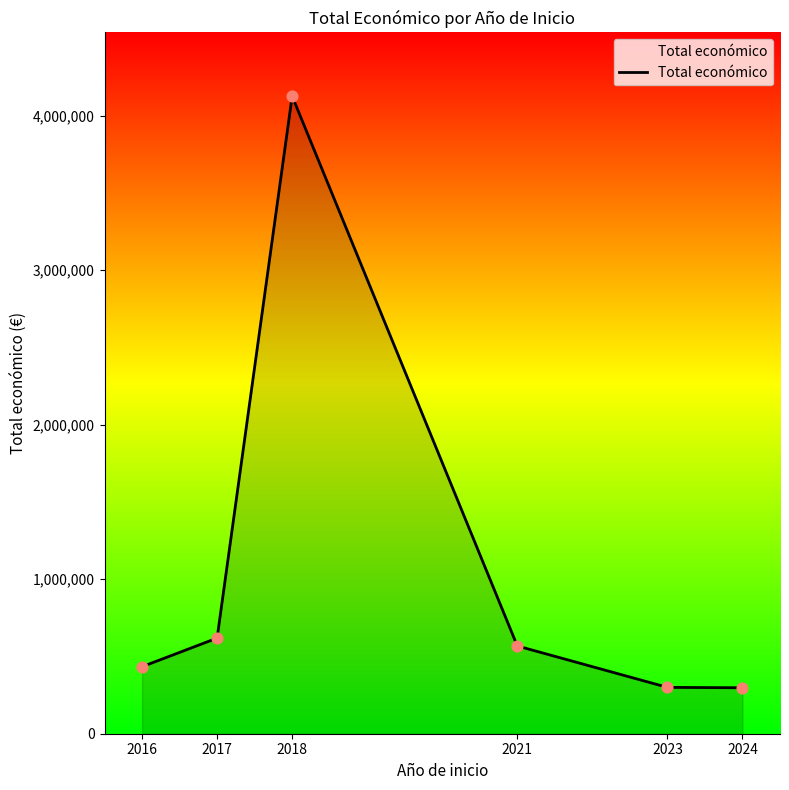

Approximately how many times larger is the value at 2017 compared to 2021?

1.1